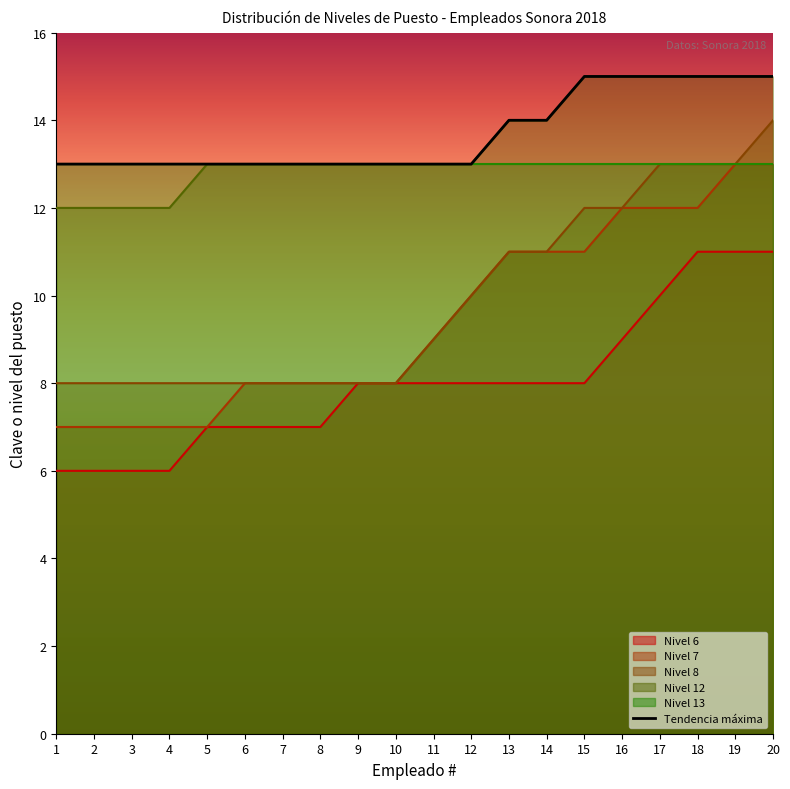

What is the average value of the Nivel 12 series?

14